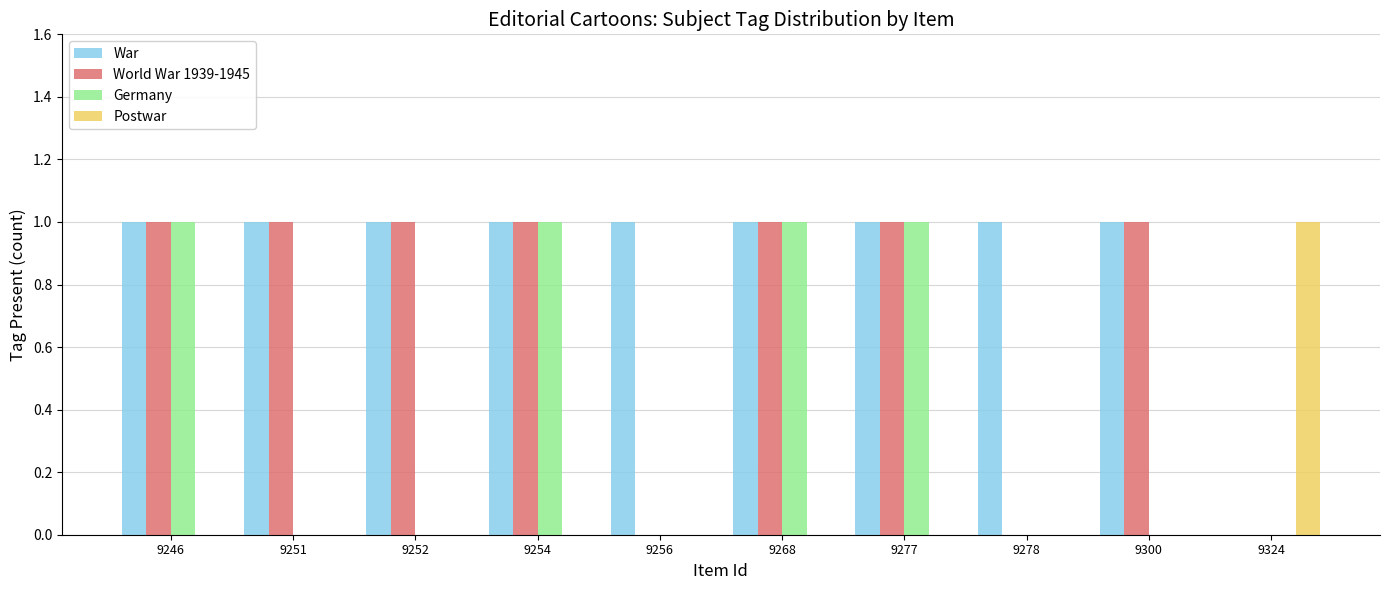

Reading left to right, list all the values displayed in this chart.

War: 9246=1	9251=1	9252=1	9254=1	9256=1	9268=1	9277=1	9278=1	9300=1	9324=0
World War 1939-1945: 9246=1	9251=1	9252=1	9254=1	9256=0	9268=1	9277=1	9278=0	9300=1	9324=0
Germany: 9246=1	9251=0	9252=0	9254=1	9256=0	9268=1	9277=1	9278=0	9300=0	9324=0
Postwar: 9246=0	9251=0	9252=0	9254=0	9256=0	9268=0	9277=0	9278=0	9300=0	9324=1